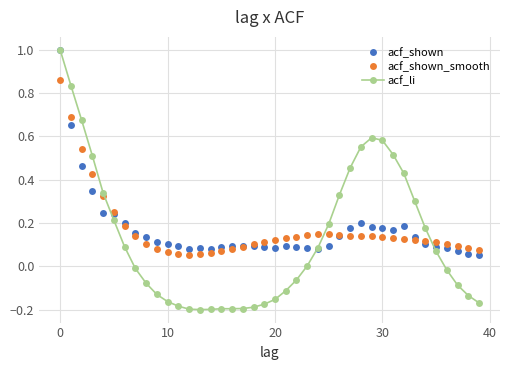

Which series has the largest range (max minus min)?

acf_li